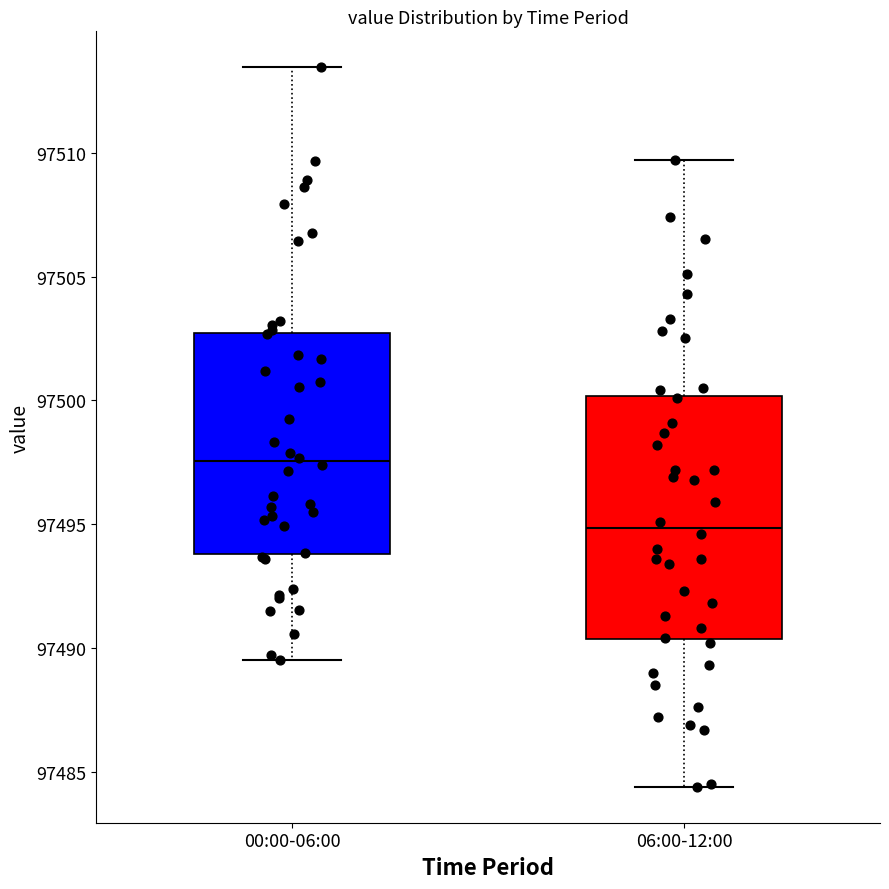

Reading left to right, transcribe this box plot: for each box, give where its median line is, the range the box spans, and where its two whiskers end, as read against the y-axis. The values are not printed on the chart, so give them approximately, as read against the axis.

00:00-06:00: median 97497.5, box 97494.0 to 97502.5, whiskers 97489.5 to 97513.5
06:00-12:00: median 97495.0, box 97490.5 to 97500.0, whiskers 97484.5 to 97509.5